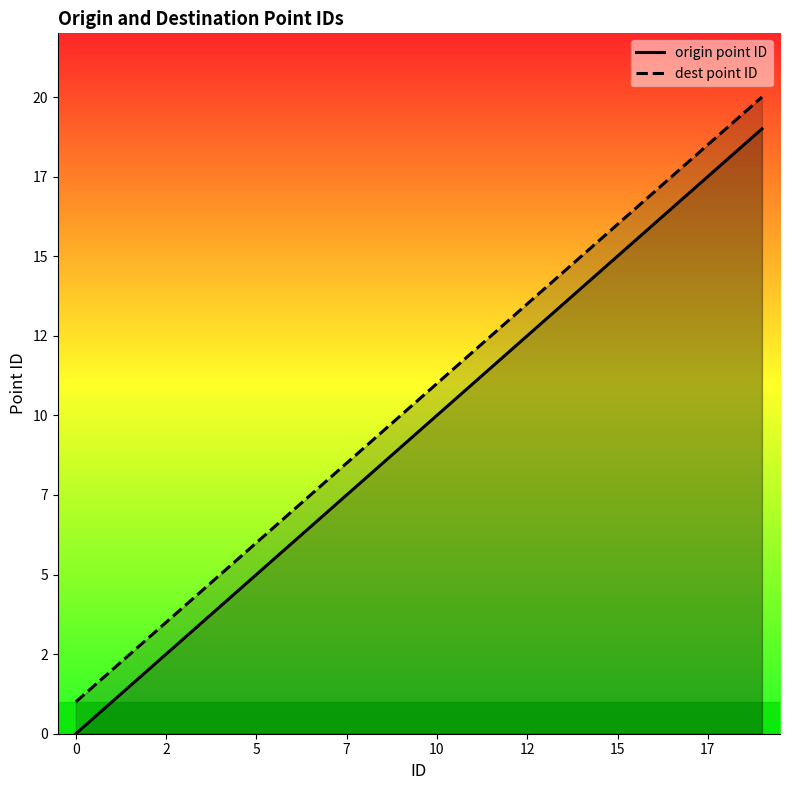

Between 0 and 17, which is larger?

17